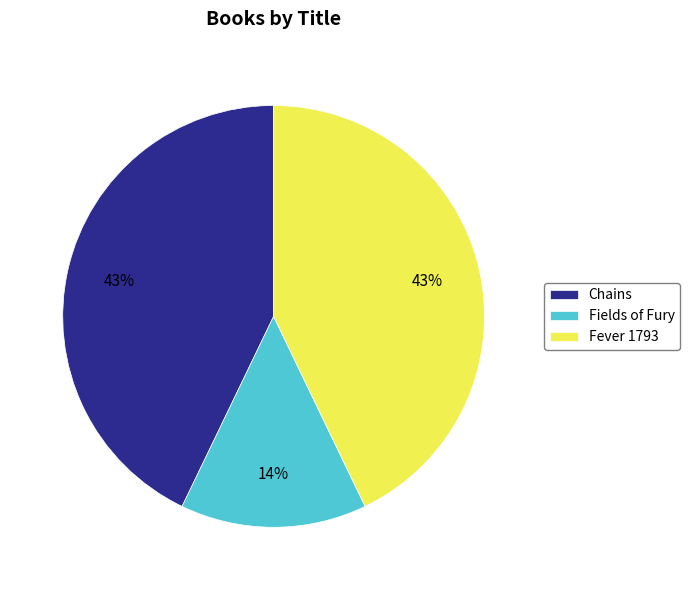

Does any single category account for the majority?

No